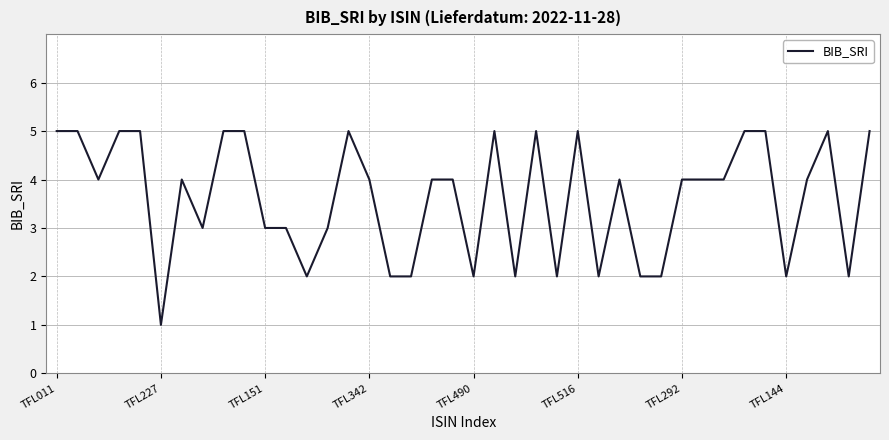

What is the difference between the maximum and minimum values?

4